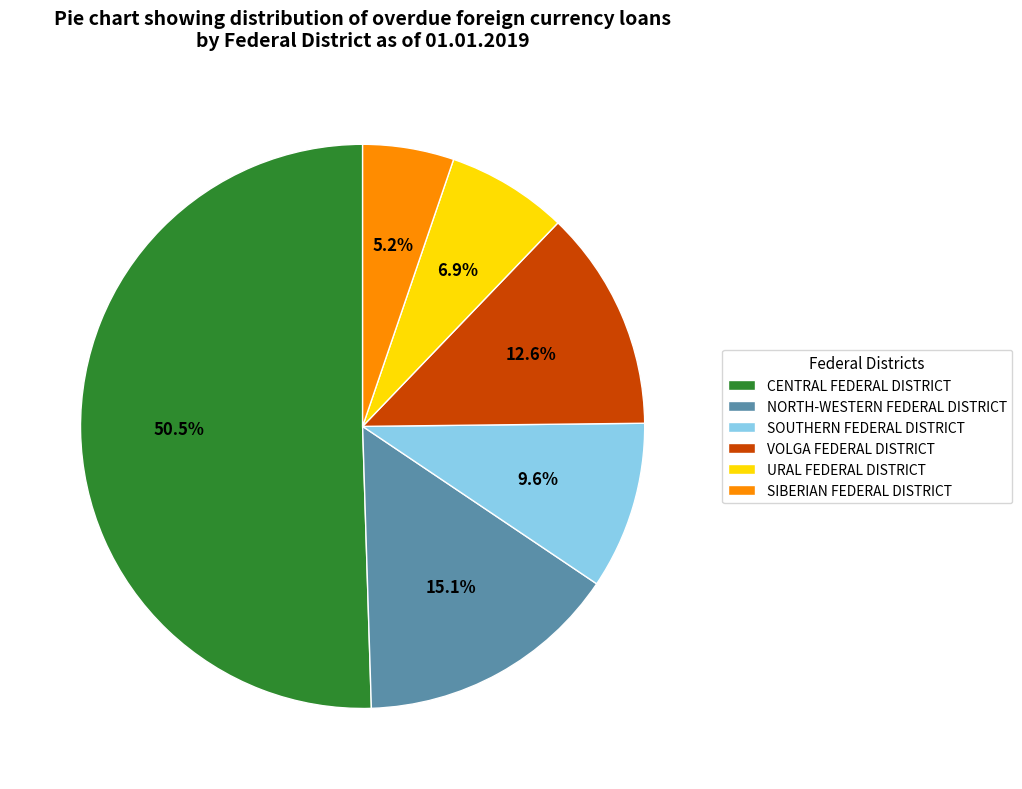

To the nearest percent, what is the combined percentage of NORTH-WESTERN FEDERAL DISTRICT and CENTRAL FEDERAL DISTRICT?

66%